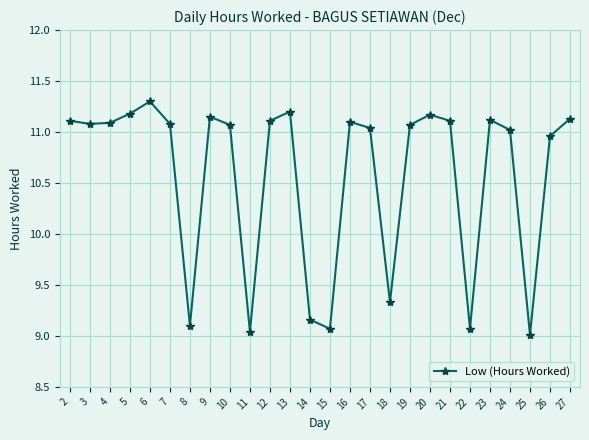

The value at 8 is 12.4. True or false?

False